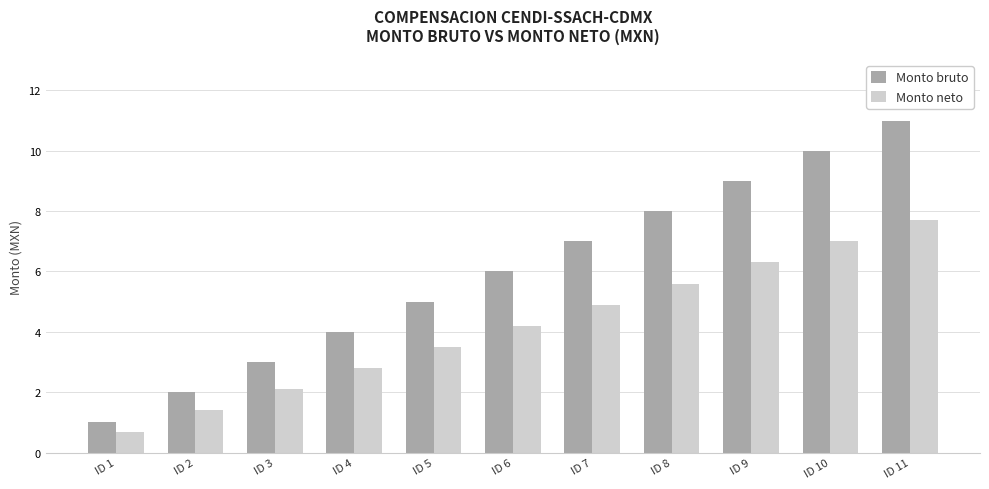

What are all the series names shown in the legend?

Monto bruto, Monto neto